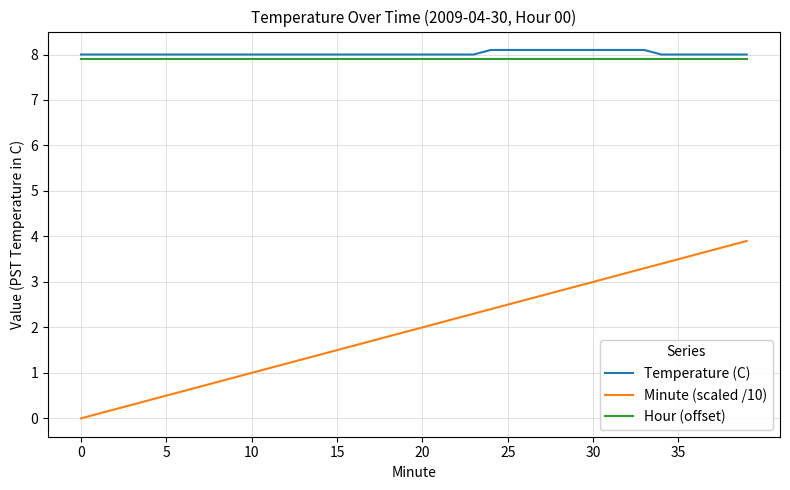

At how many categories does at least one series exceed 1?

40